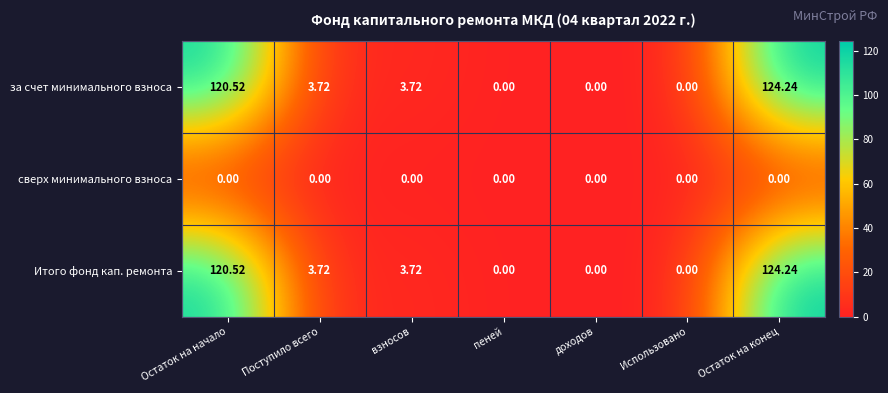

At which category is the sum across all series the highest?

Остаток на конец